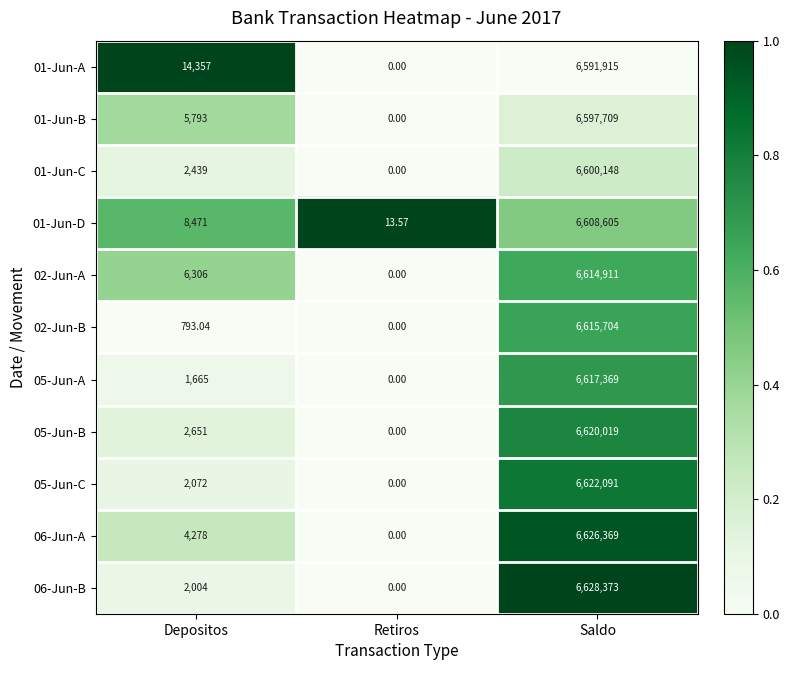

How many values in 05-Jun-C are above zero?

2